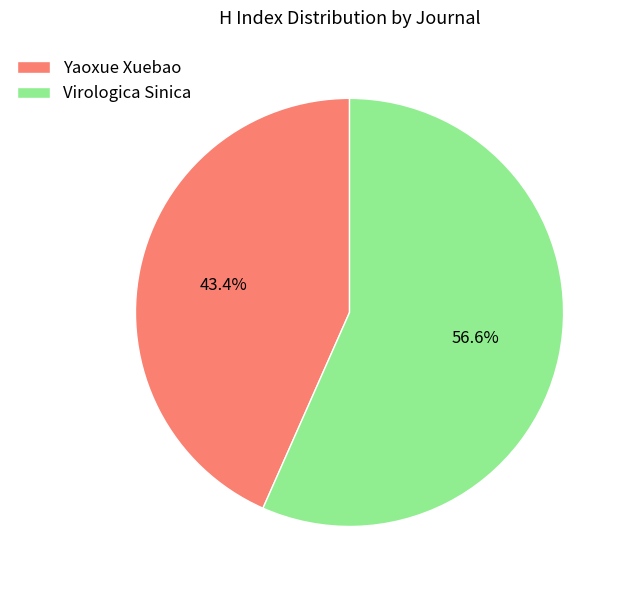

How much of the chart is everything except Yaoxue Xuebao?

56.6%